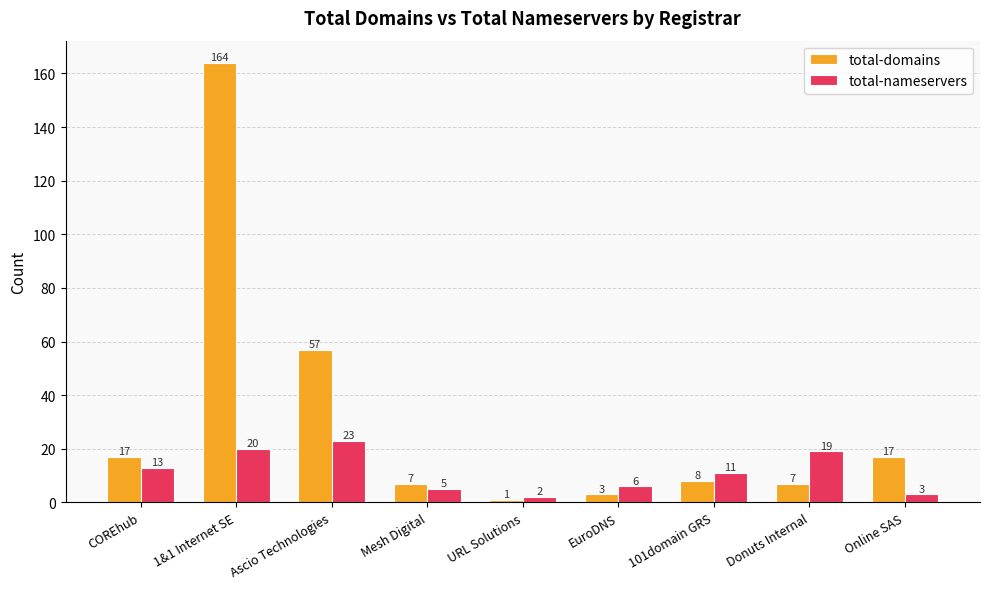

At which category is the sum across all series the highest?

1&1 Internet SE